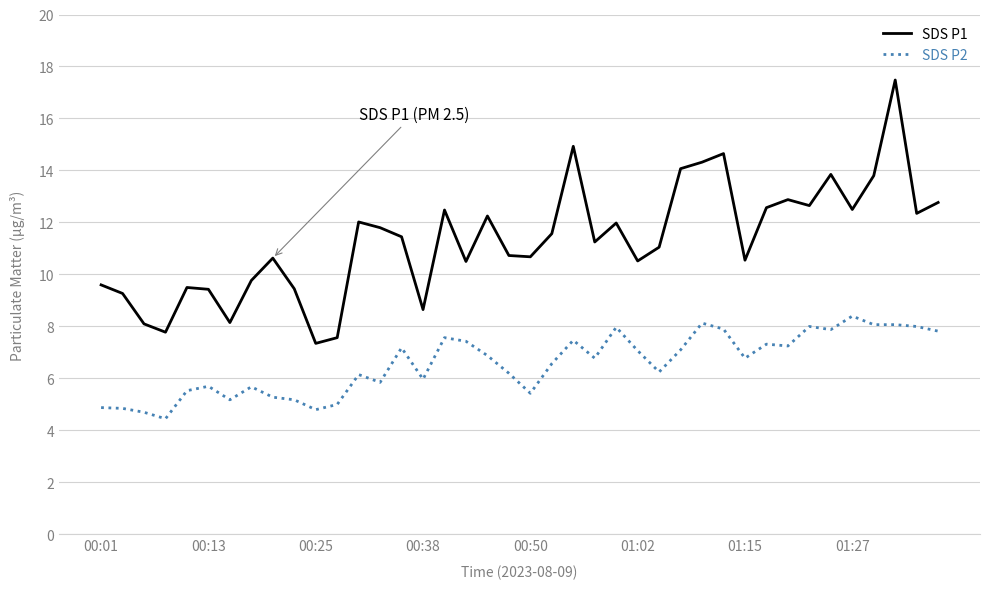

Count the number of categories in the chart.

40